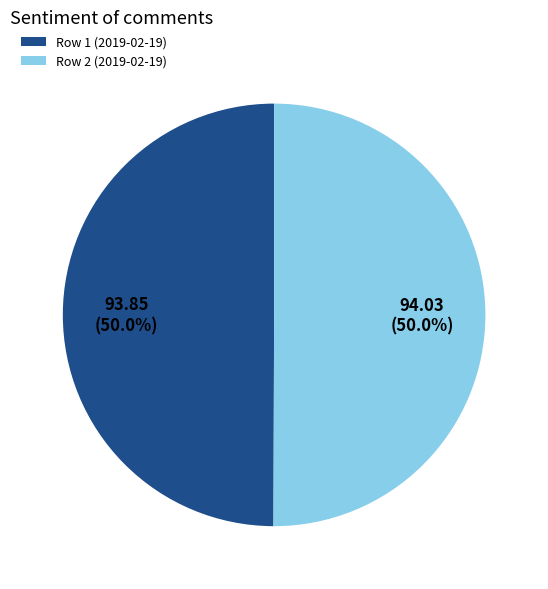

What is the ratio of the value at Row 1 (2019-02-19) to the value at Row 2 (2019-02-19)?

1.0